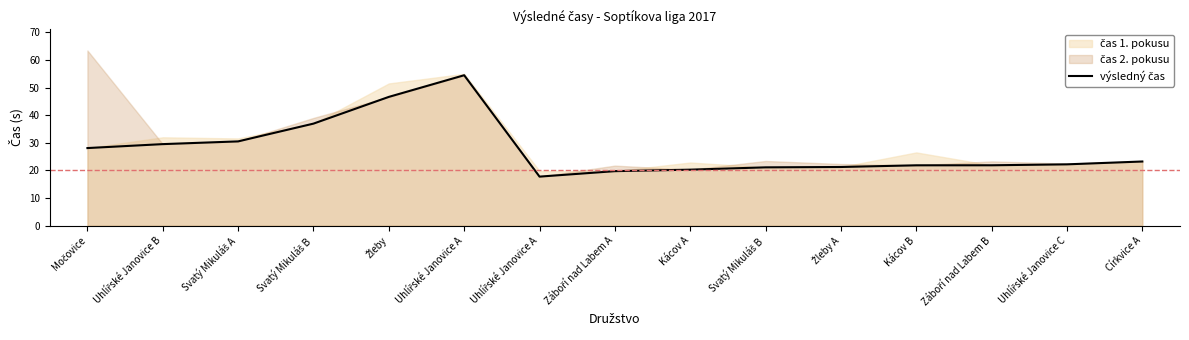

Rank the categories by value from highest to lowest.

Uhlířské Janovice A, Žleby, Svatý Mikuláš B, Svatý Mikuláš A, Uhlířské Janovice B, Močovice, Církvice A, Uhlířské Janovice C, Záboří nad Labem B, Kácov B, Žleby A, Svatý Mikuláš B, Kácov A, Záboří nad Labem A, Uhlířské Janovice A